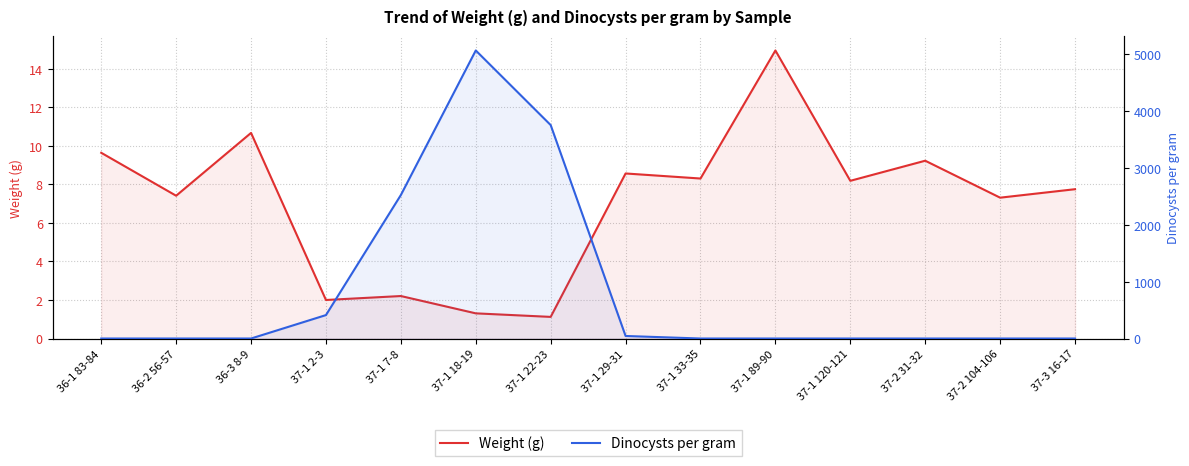

Which category has the highest value across all series?

37-1 18-19